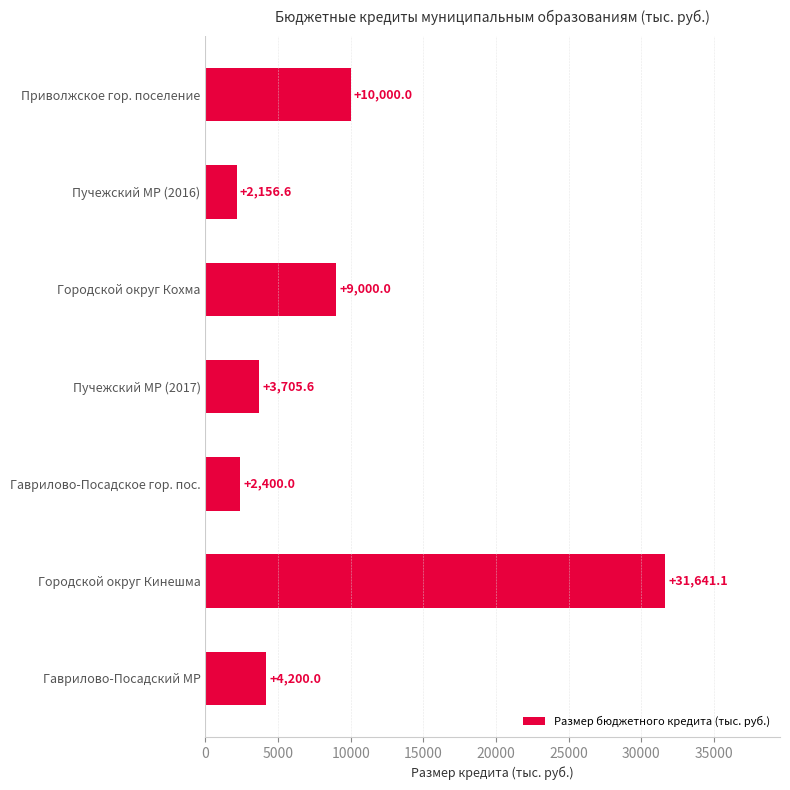

Is it true that the value at Городской округ Кинешма is 31641.1?

True